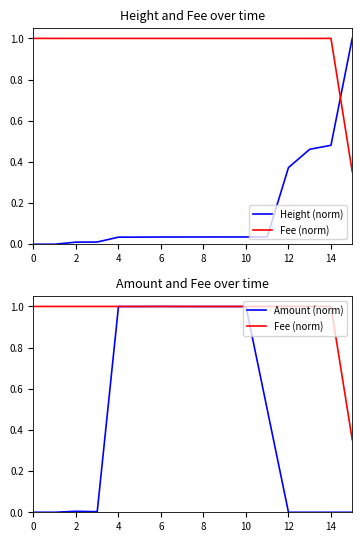

How many positive values does the Height (norm) series have?

15